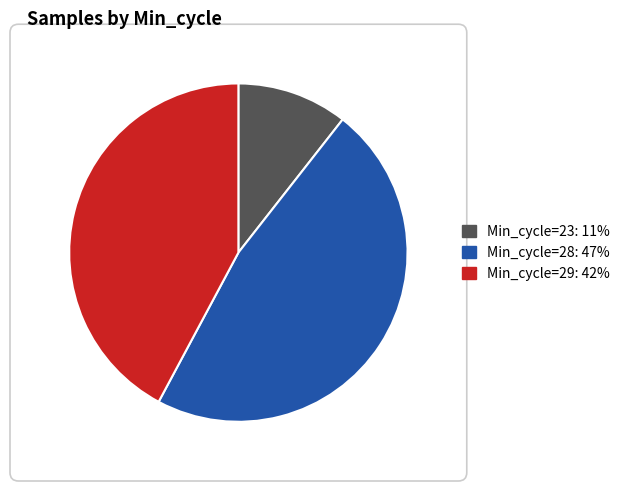

Does any single category account for the majority?

No